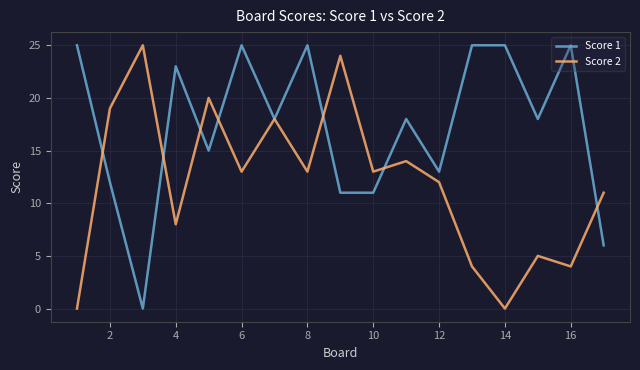

Rank the series by their average value, from highest to lowest.

Score 1, Score 2